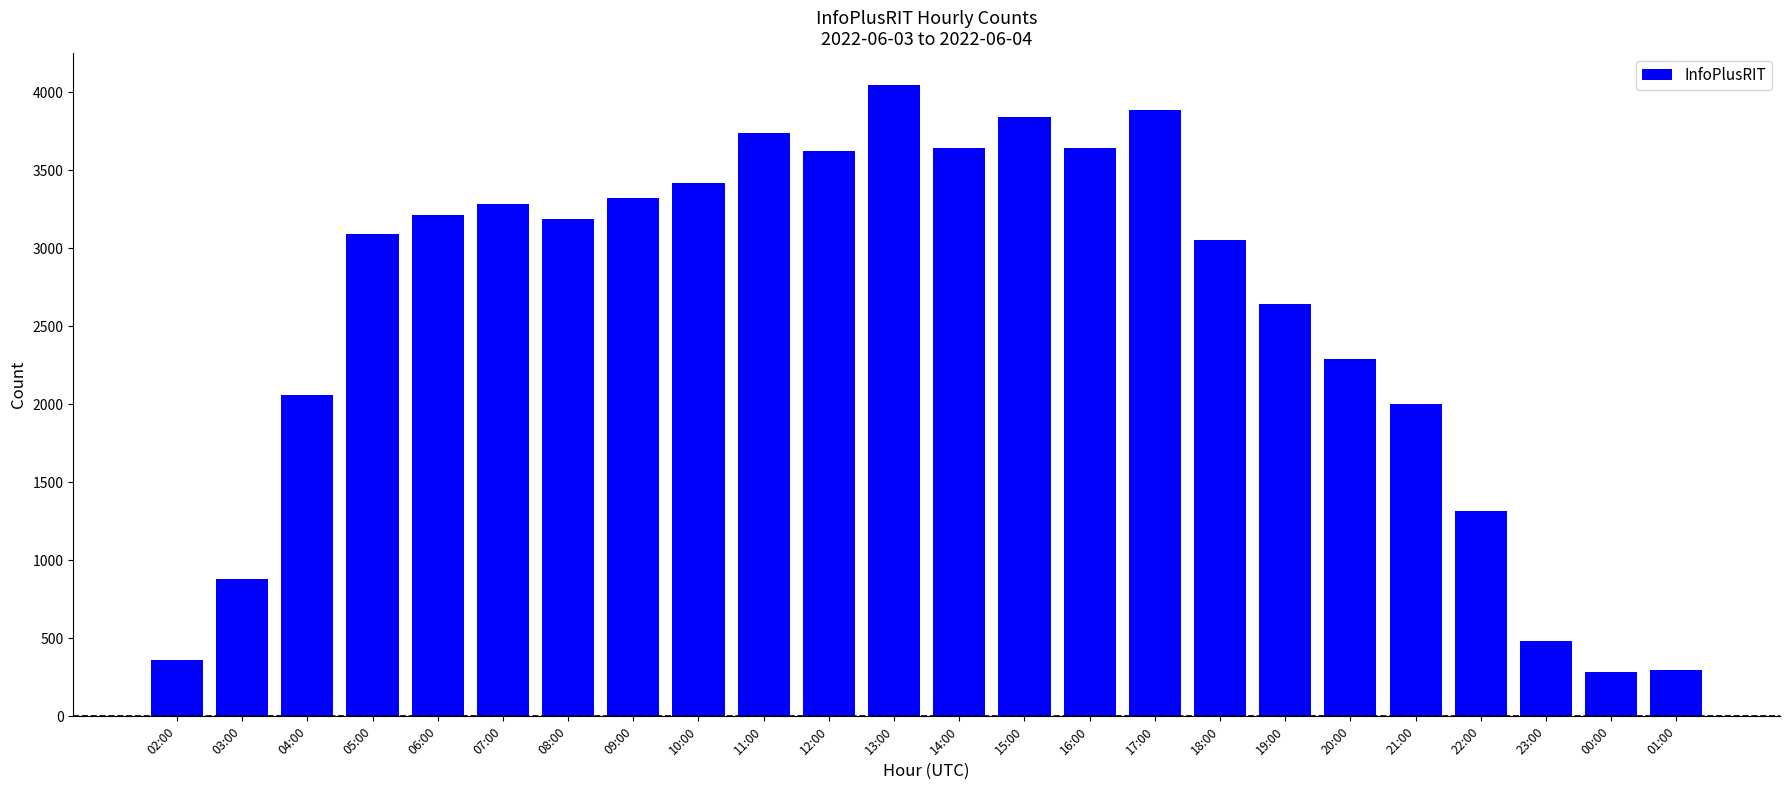

How many bars are there in total?

24